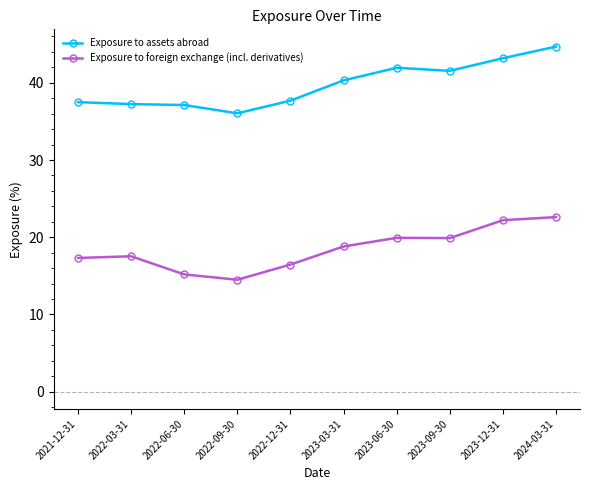

What are all the series names shown in the legend?

Exposure to assets abroad, Exposure to foreign exchange (incl. derivatives)